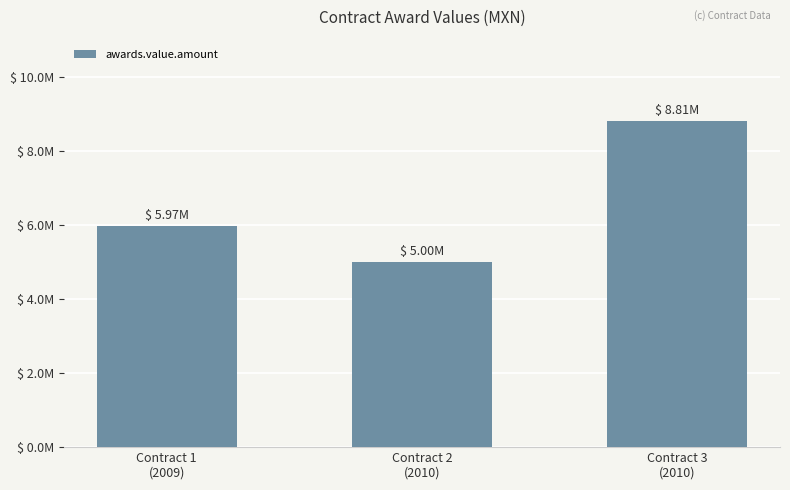

Where does the data first go above 5969660?

Contract 1
(2009)